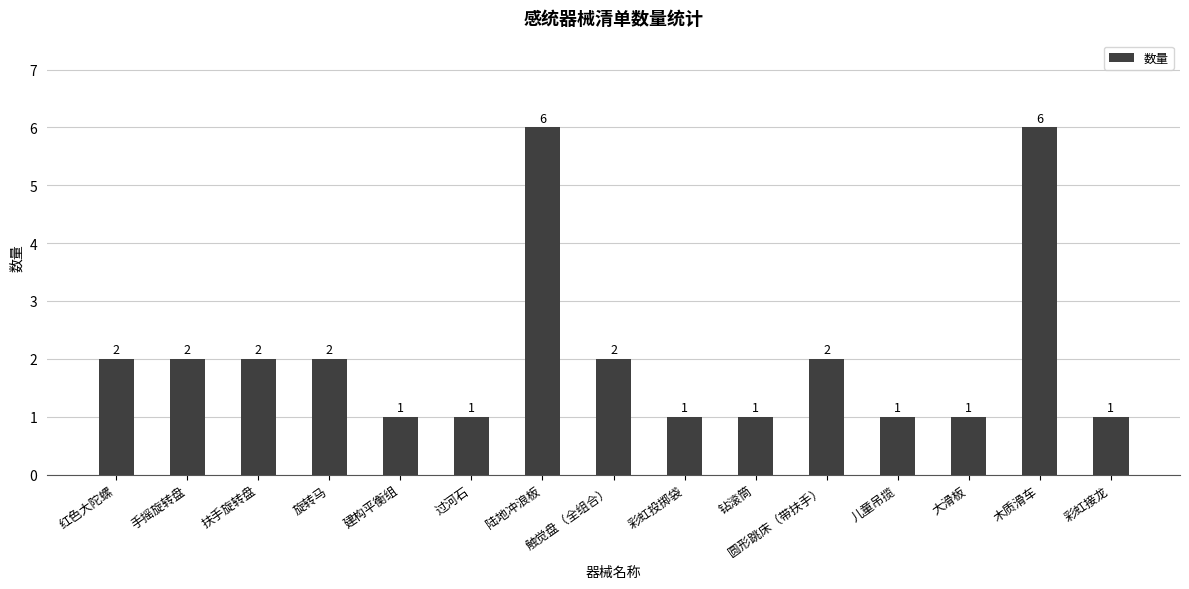

What is the minimum value shown in the chart?

1